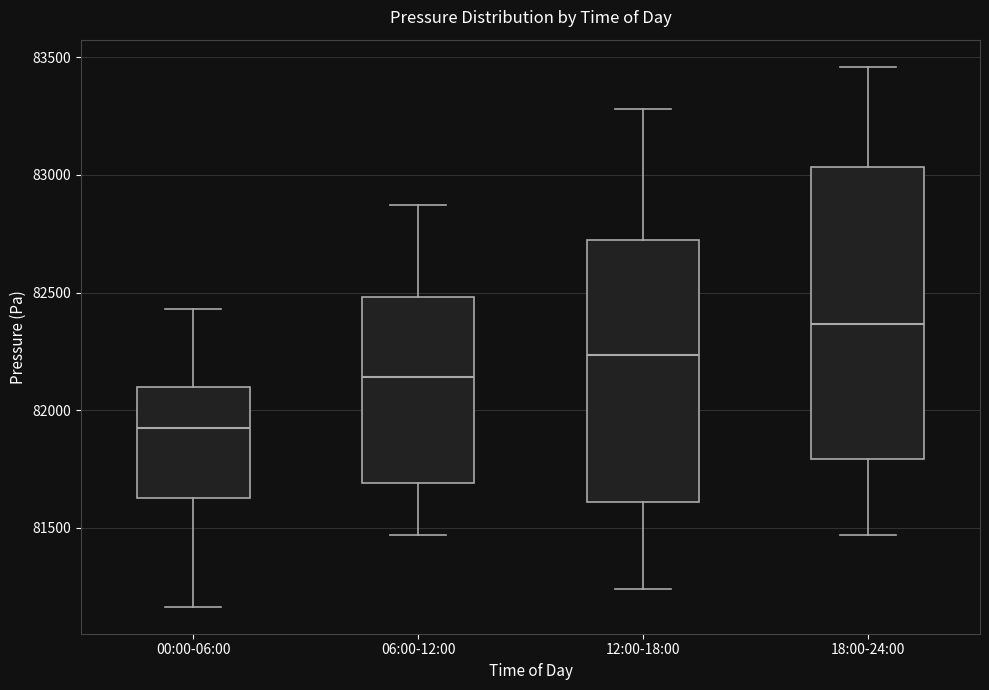

Which box is the tallest, from its lower edge to its upper edge?

18:00-24:00